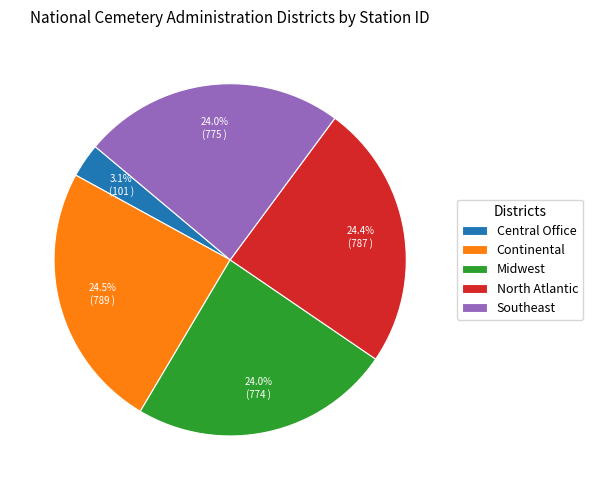

What percentage is the North Atlantic slice, to the nearest percent?

24%